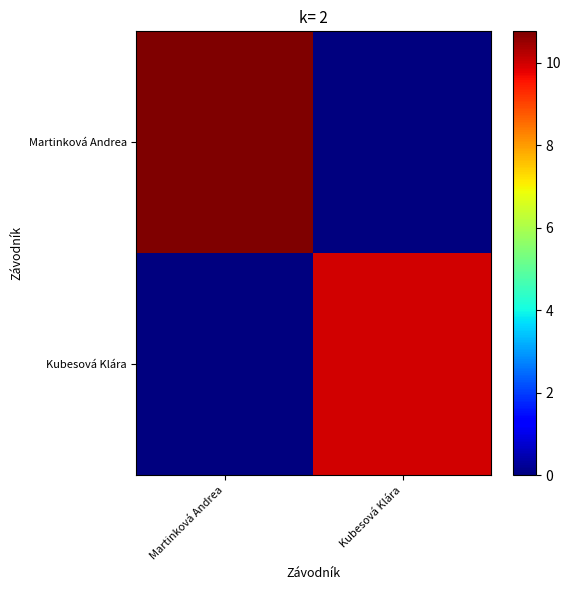

What is the spread (max minus min) of values at Martinková Andrea?

10.8